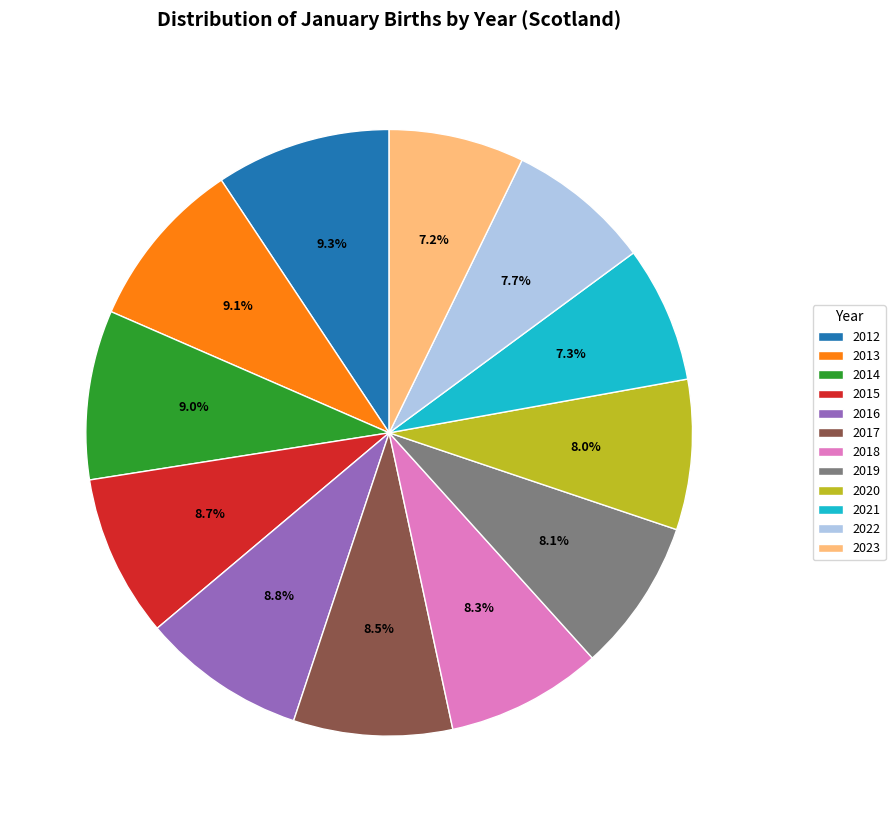

What is the ratio of the value at 2020 to the value at 2023?

1.1